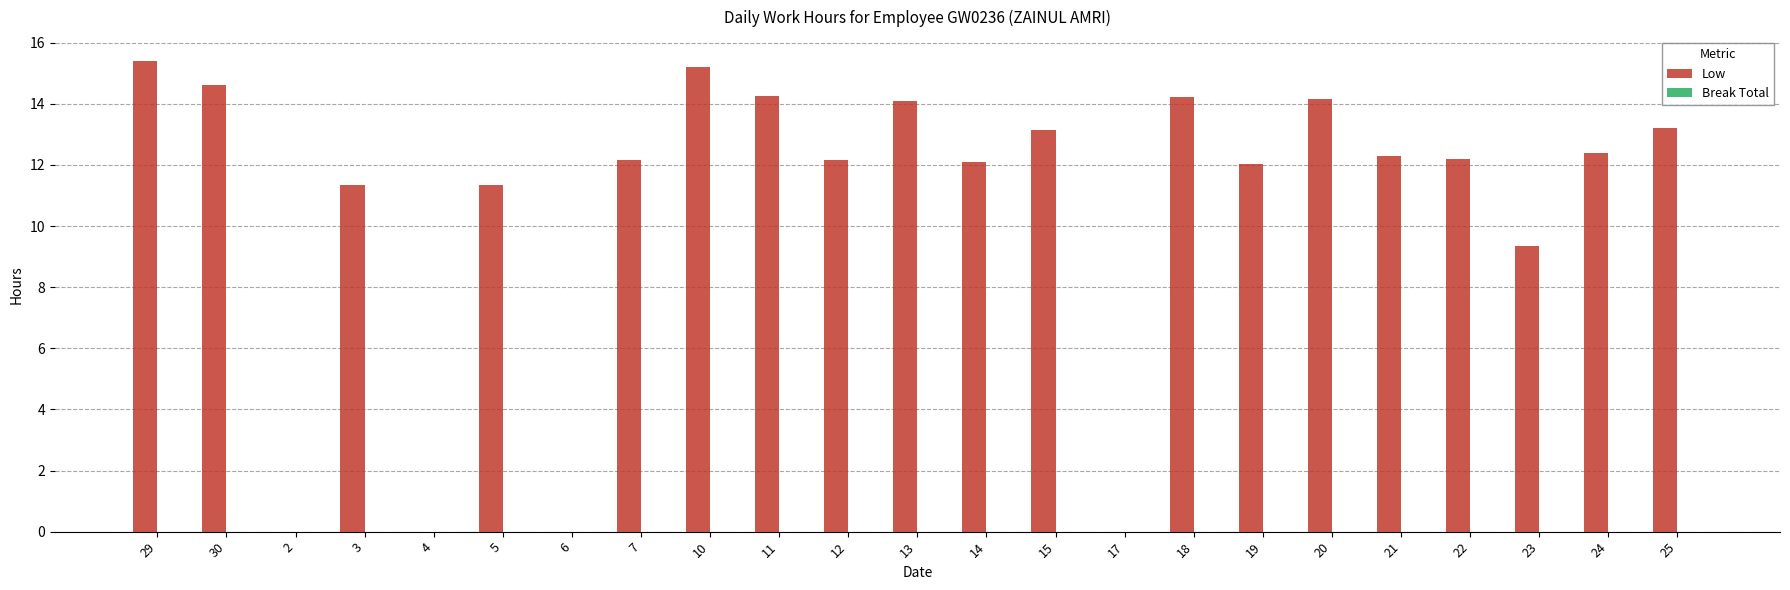

What is the change in value from 5 to 19?

+0.7